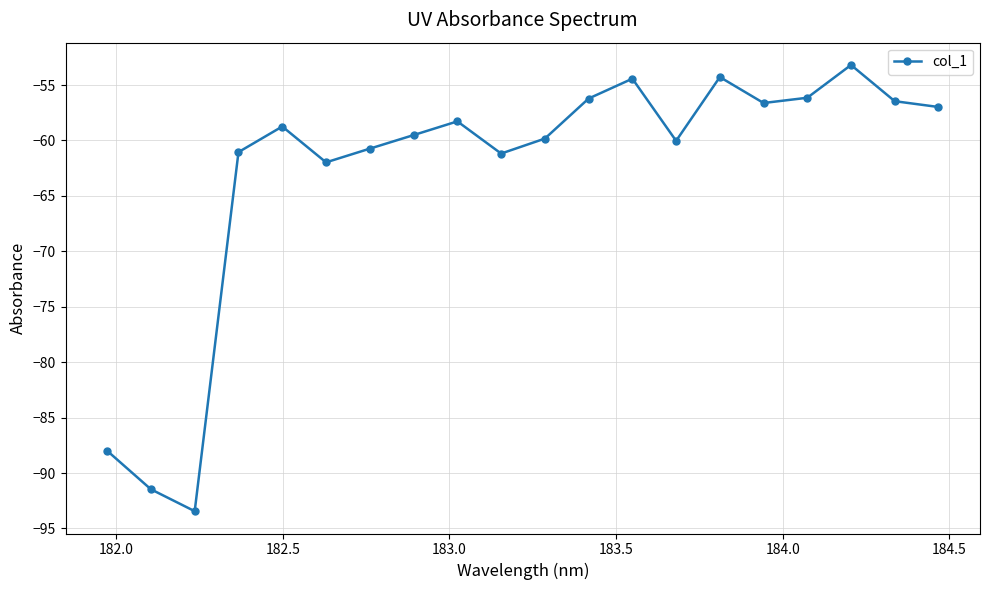

How many interior local peaks (higher than both neighbors) does the data have?

5